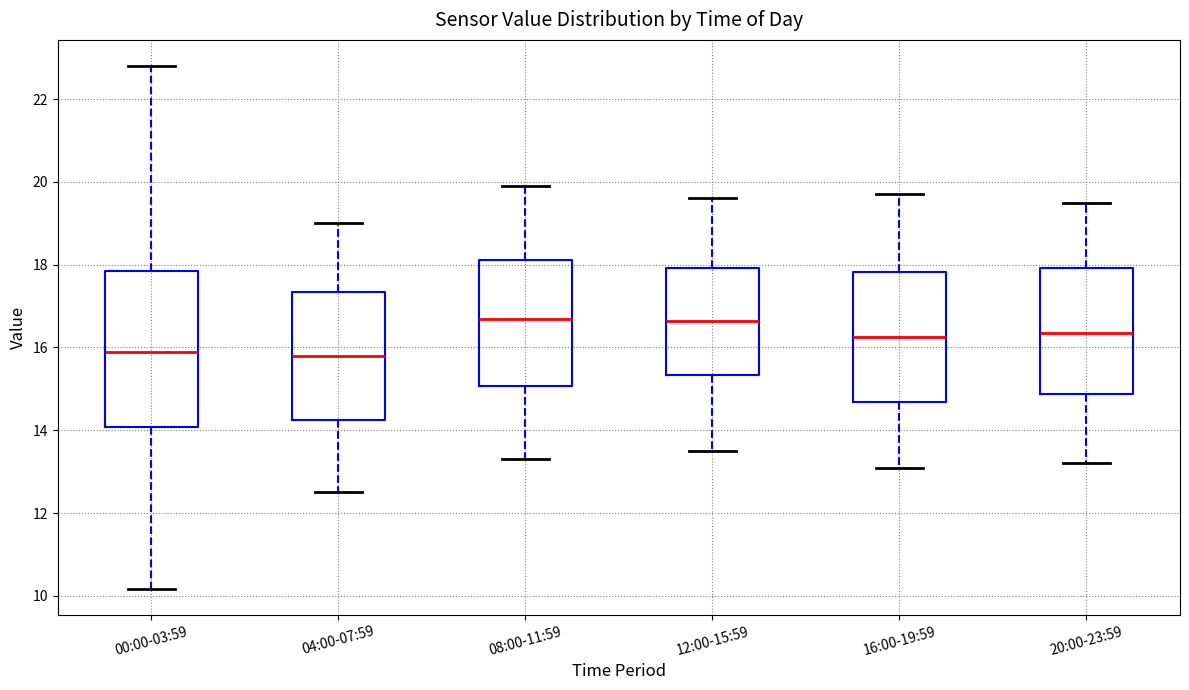

Reading left to right, transcribe this box plot: for each box, give where its median line is, the range the box spans, and where its two whiskers end, as read against the y-axis. The values are not printed on the chart, so give them approximately, as read against the axis.

00:00-03:59: median 16.0, box 14.0 to 17.8, whiskers 10.2 to 22.8
04:00-07:59: median 15.8, box 14.2 to 17.4, whiskers 12.6 to 19.0
08:00-11:59: median 16.8, box 15.0 to 18.2, whiskers 13.4 to 20.0
12:00-15:59: median 16.6, box 15.4 to 18.0, whiskers 13.6 to 19.6
16:00-19:59: median 16.2, box 14.6 to 17.8, whiskers 13.2 to 19.8
20:00-23:59: median 16.4, box 14.8 to 18.0, whiskers 13.2 to 19.6